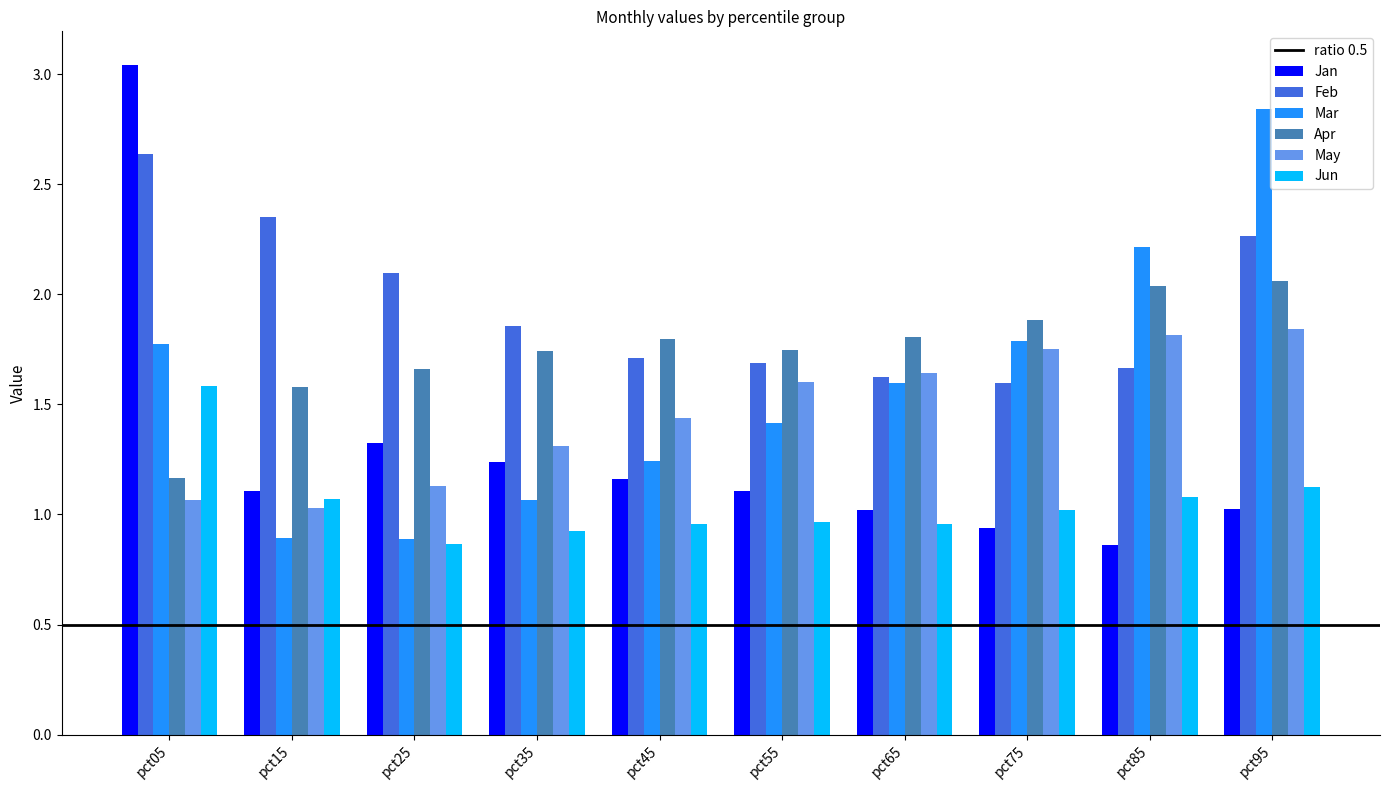

What is the sum of all Feb values?

19.5